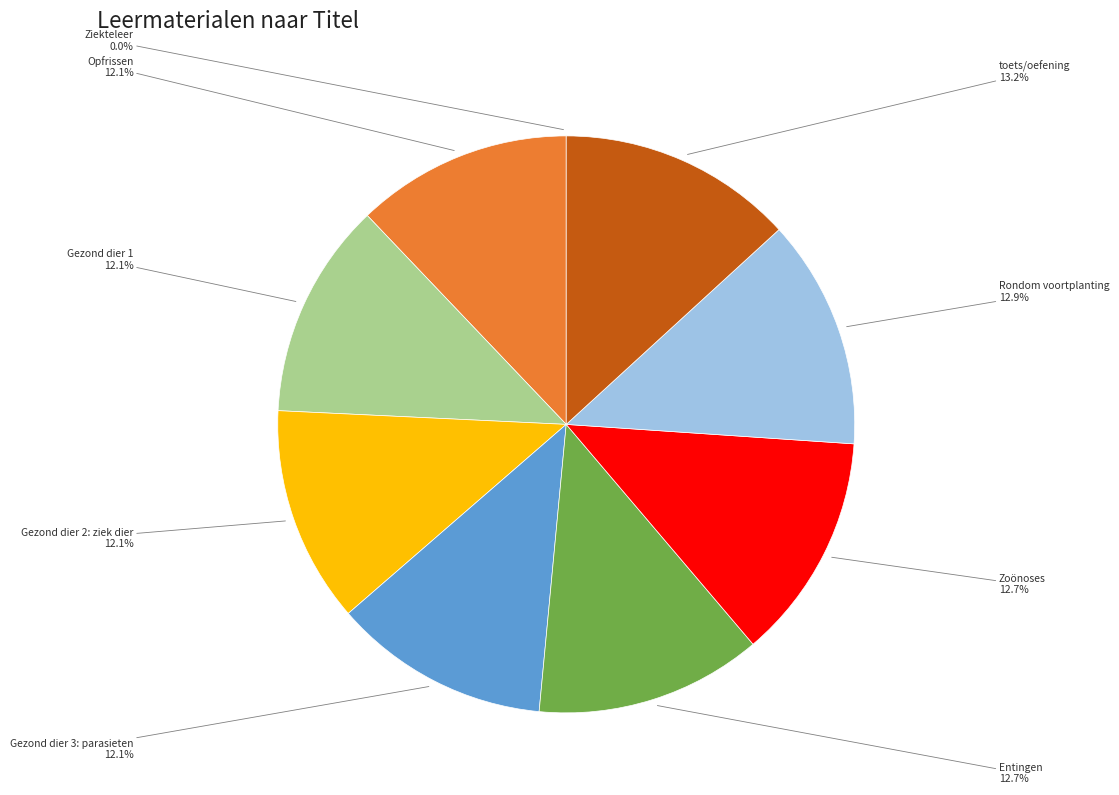

To the nearest percent, what is the difference between the largest and smallest slice percentages?

13%